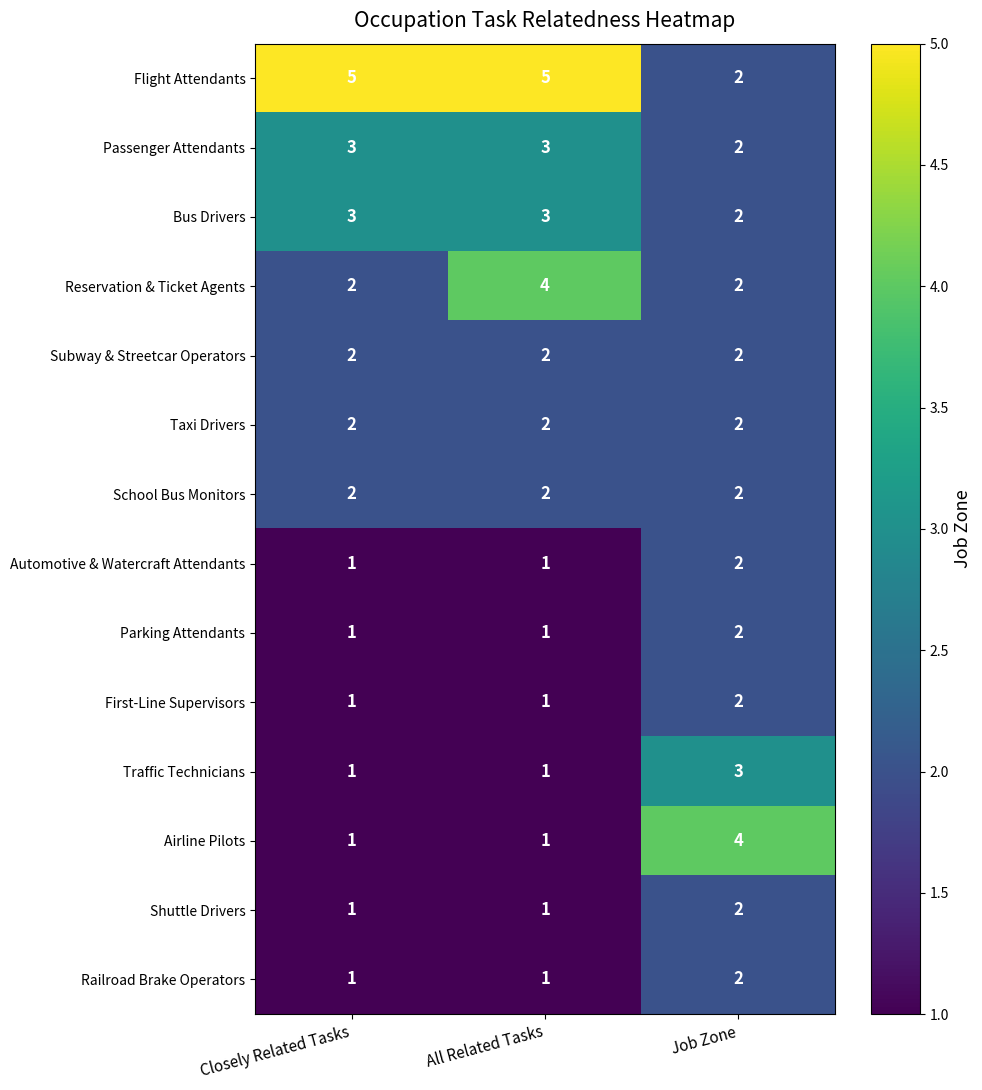

What is the sum of all Subway & Streetcar Operators values?

6